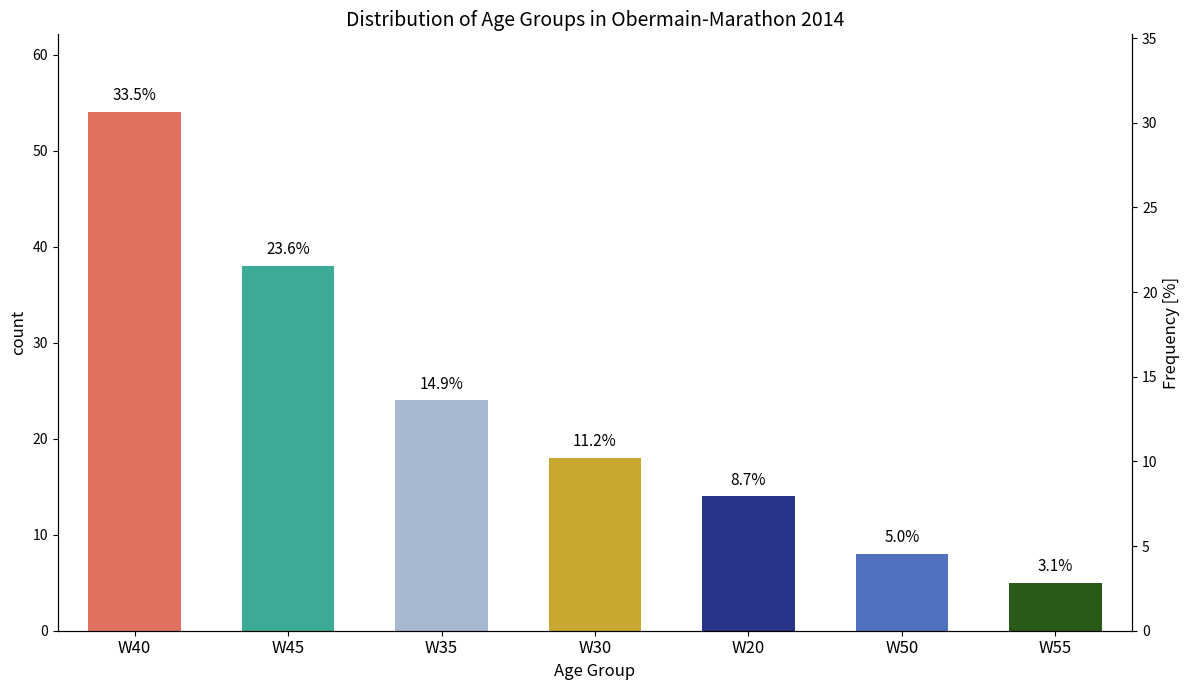

Does the chart contain stacked bars?

No